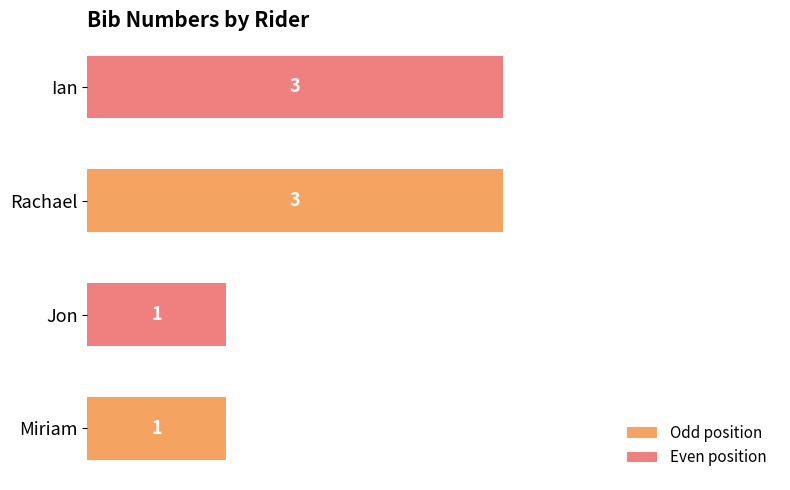

The value at Rachael is 5. True or false?

False